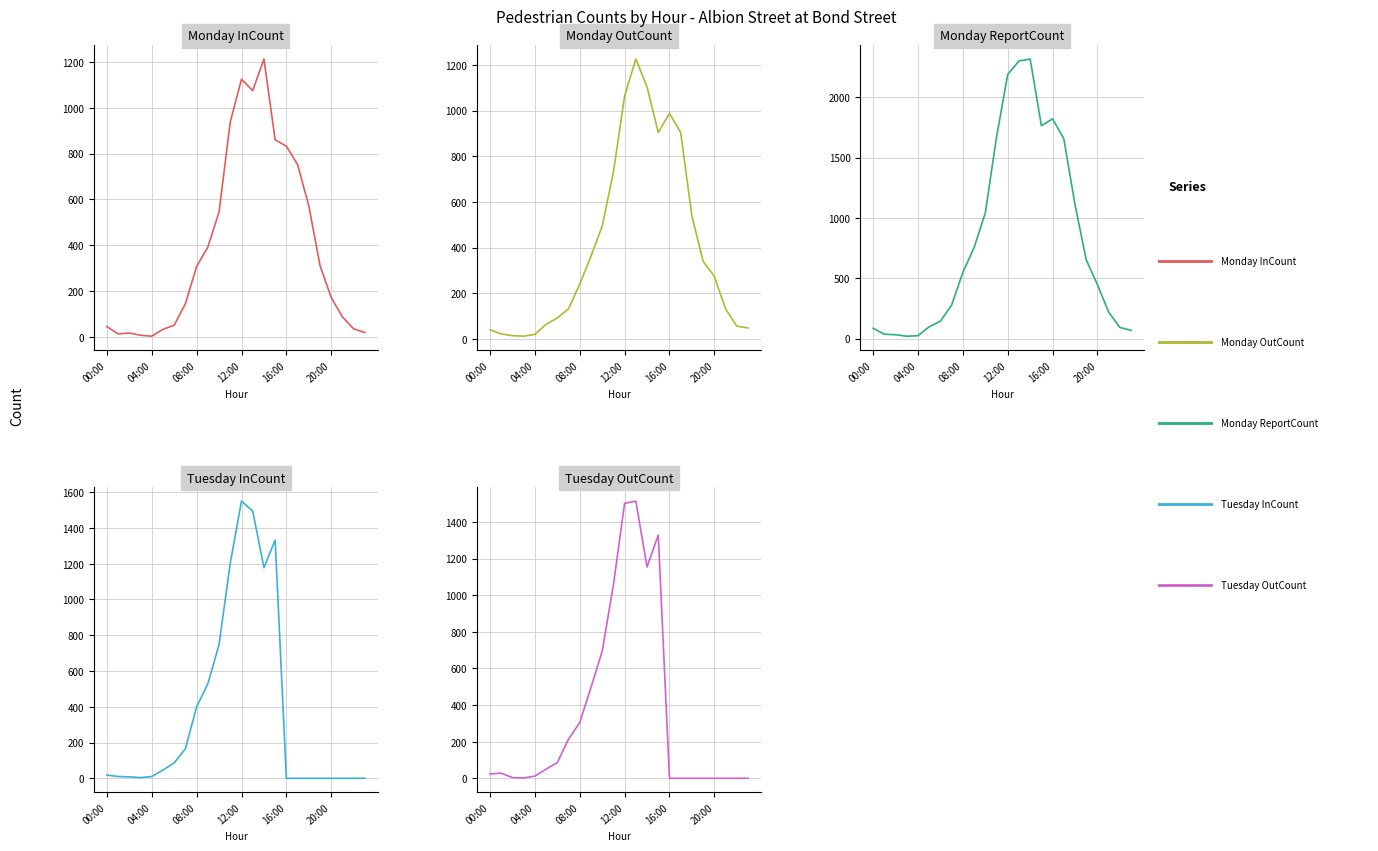

Reading left to right, what are all the values shown in this chart?

Monday InCount: 46	14	18	8	4	34	52	146	308	392	546	938	1124	1074	1212	860	832	752	572	312	172	88	36	20
Monday OutCount: 40	22	14	12	20	64	92	132	240	362	494	730	1064	1226	1104	904	988	904	538	340	274	132	56	48
Monday ReportCount: 86	36	32	20	24	98	144	278	548	754	1040	1668	2188	2300	2316	1764	1820	1656	1110	652	446	220	92	68
Tuesday InCount: 18	10	8	4	10	46	86	166	400	528	748	1204	1550	1494	1178	1332	0	0	0	0	0	0	0	0
Tuesday OutCount: 24	28	4	2	12	50	86	214	304	496	694	1056	1502	1514	1154	1328	0	0	0	0	0	0	0	0